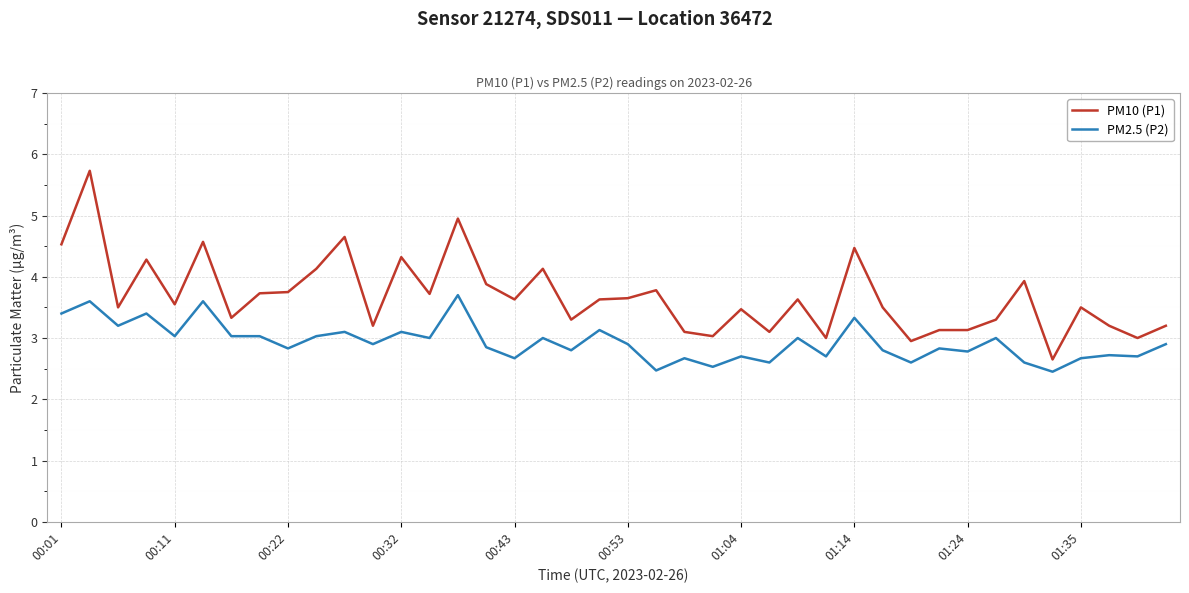

What is the highest value of the PM10 (P1) series?

5.7